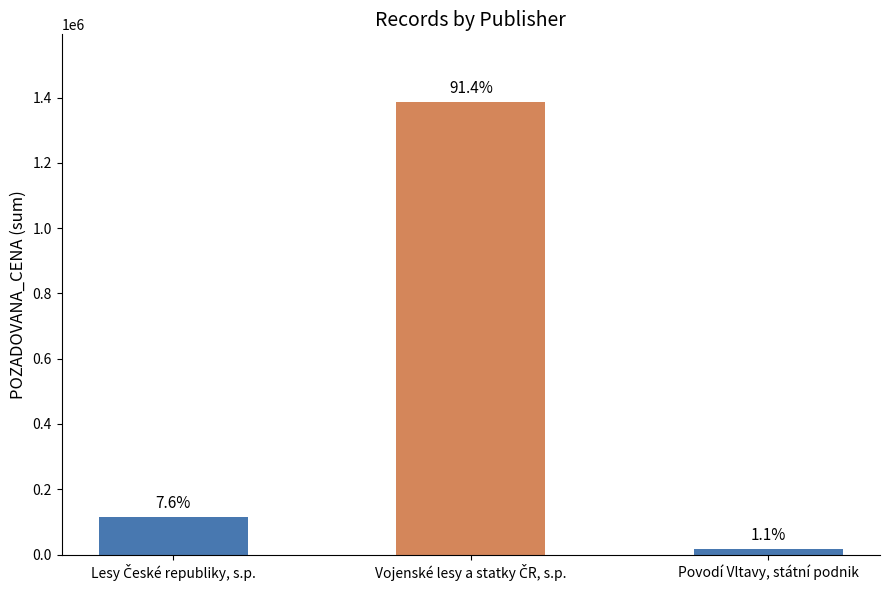

Reading left to right, list all the values displayed in this chart.

Lesy České republiky, s.p.=114660	Vojenské lesy a statky ČR, s.p.=1385750	Povodí Vltavy, státní podnik=16010